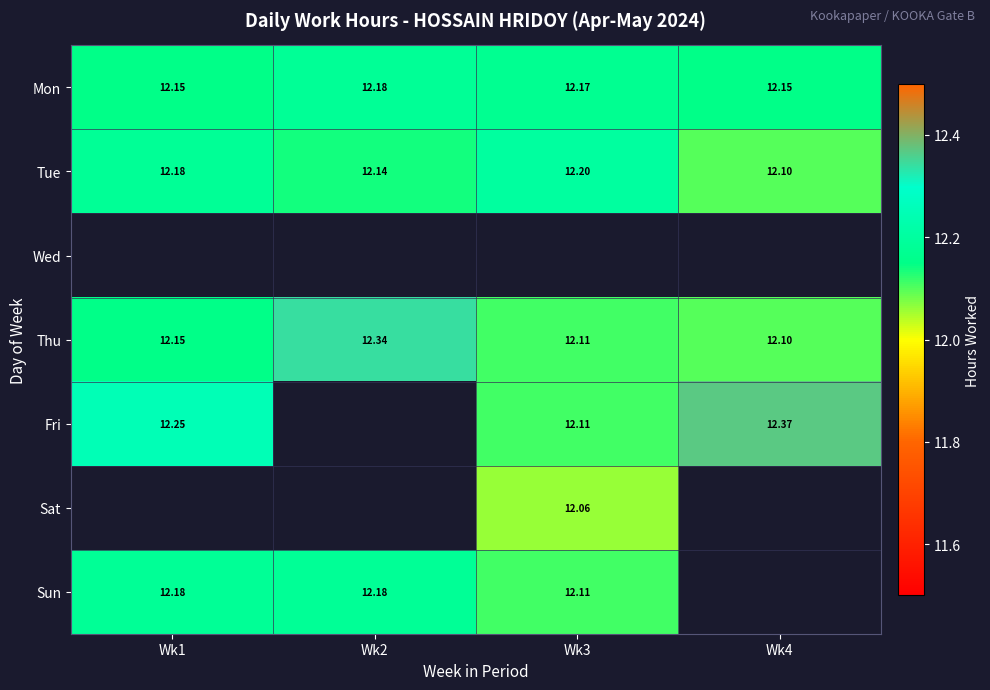

Between Wk2 and Wk3, which series saw the biggest shift?

Thu